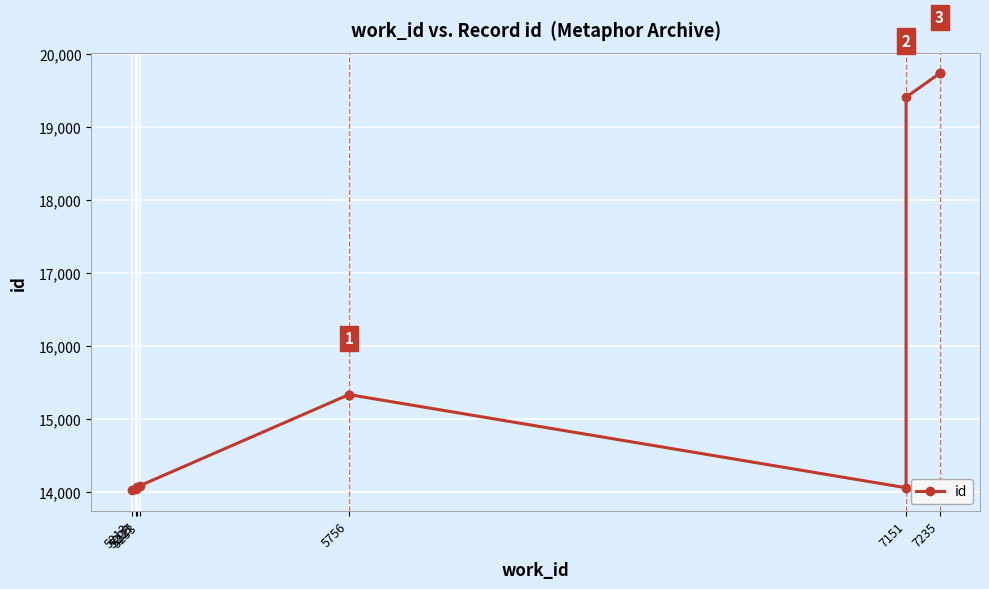

What is the average value?

15985